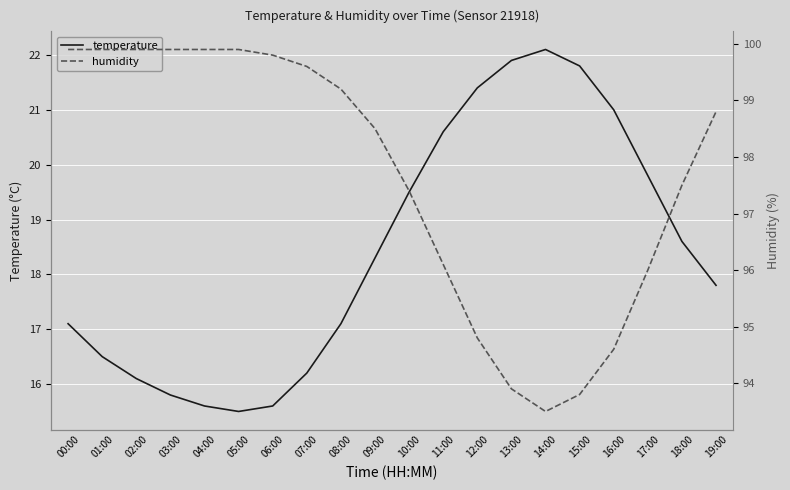

Which category has the highest value across all series?

00:00